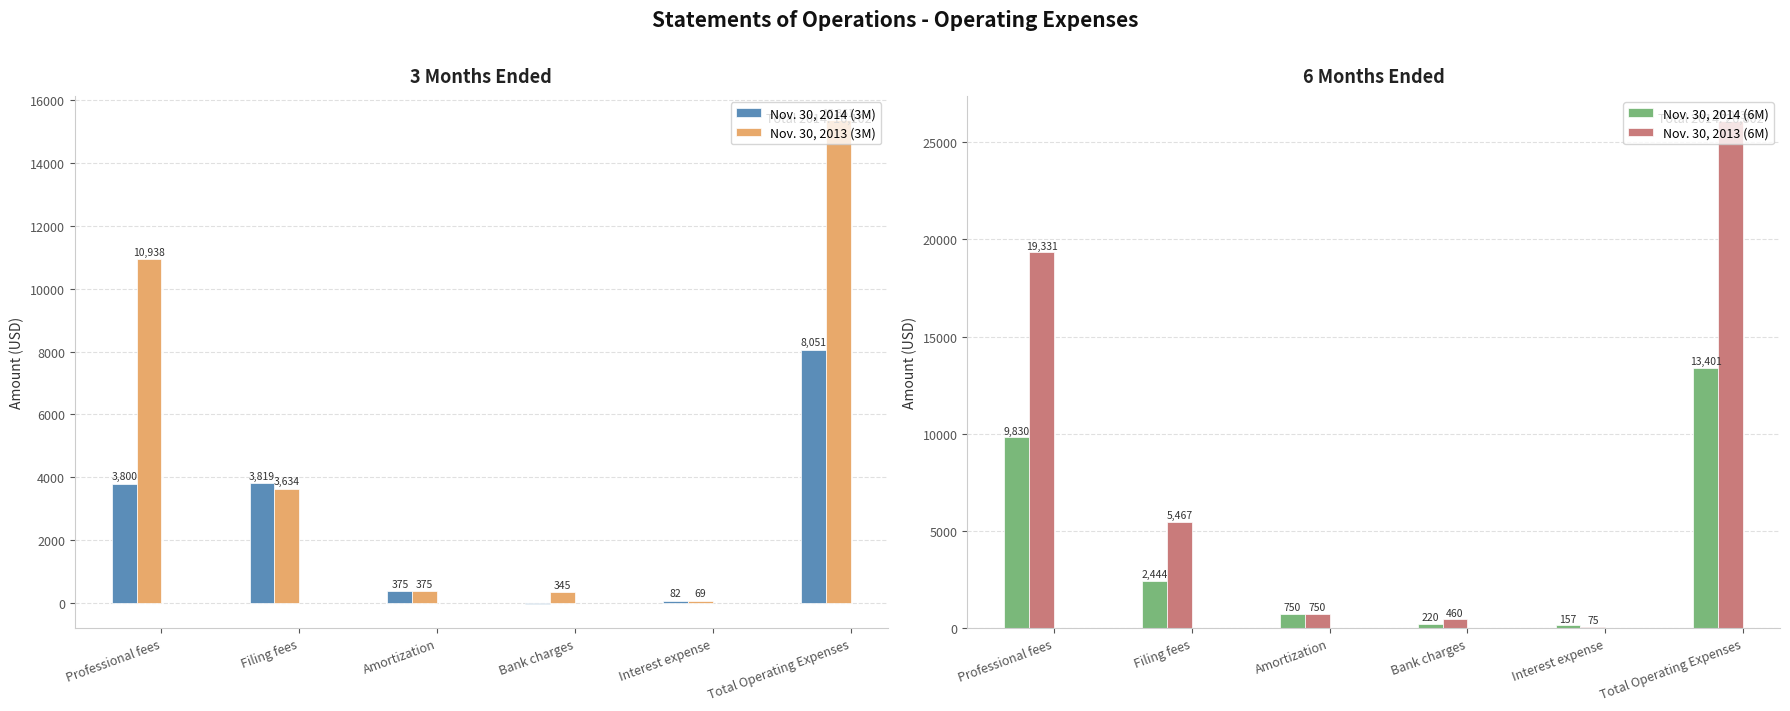

How many groups of bars are there?

6